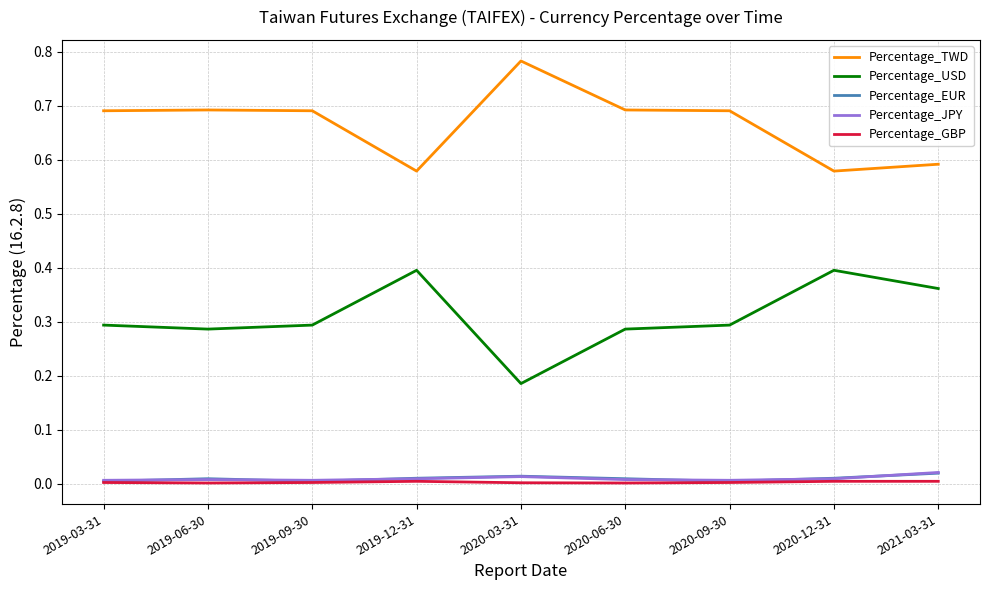

True or false: Percentage_GBP and Percentage_TWD intersect in this chart.

False